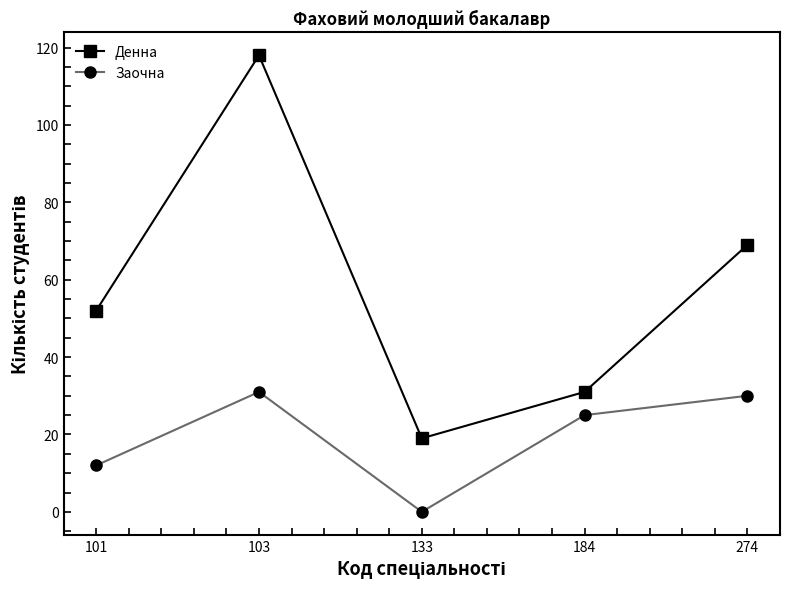

Which label corresponds to the smallest value in the chart?

133